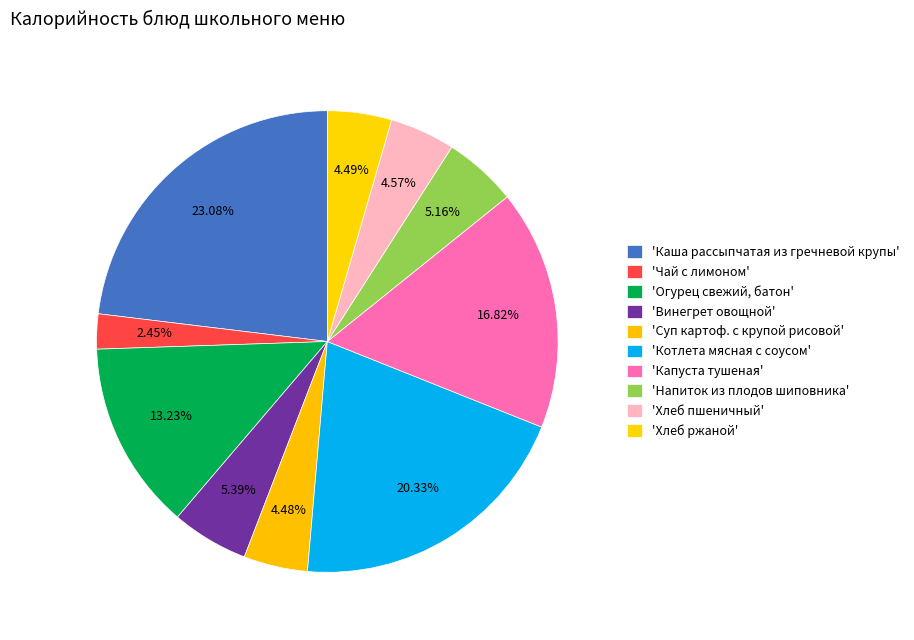

Which slice is the largest?

Каша рассыпчатая из гречневой крупы